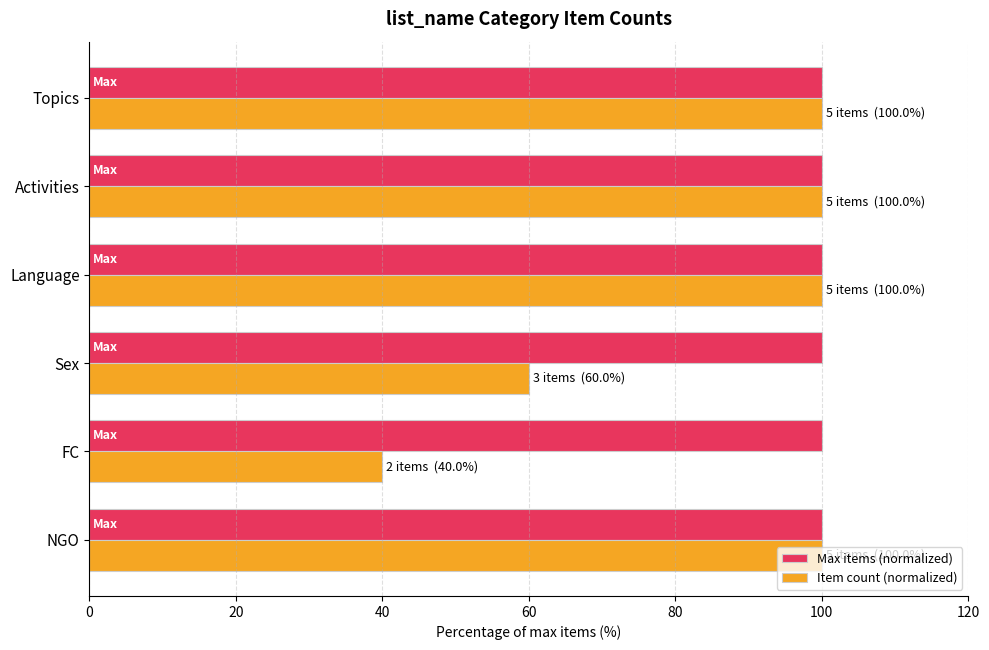

True or false: Max items (normalized) has a value of 46 at Topics.

False